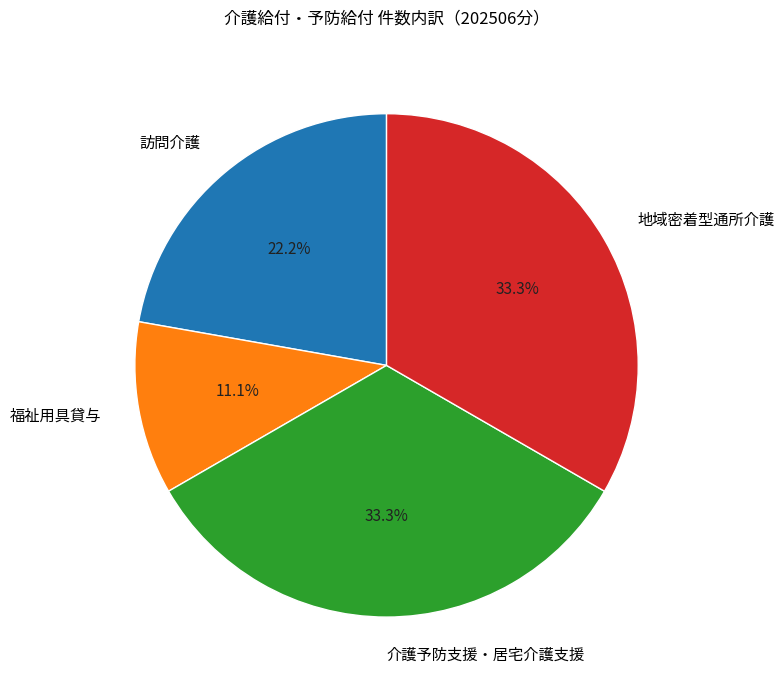

Is it true that 介護予防支援・居宅介護支援 is 33% of the pie?

True